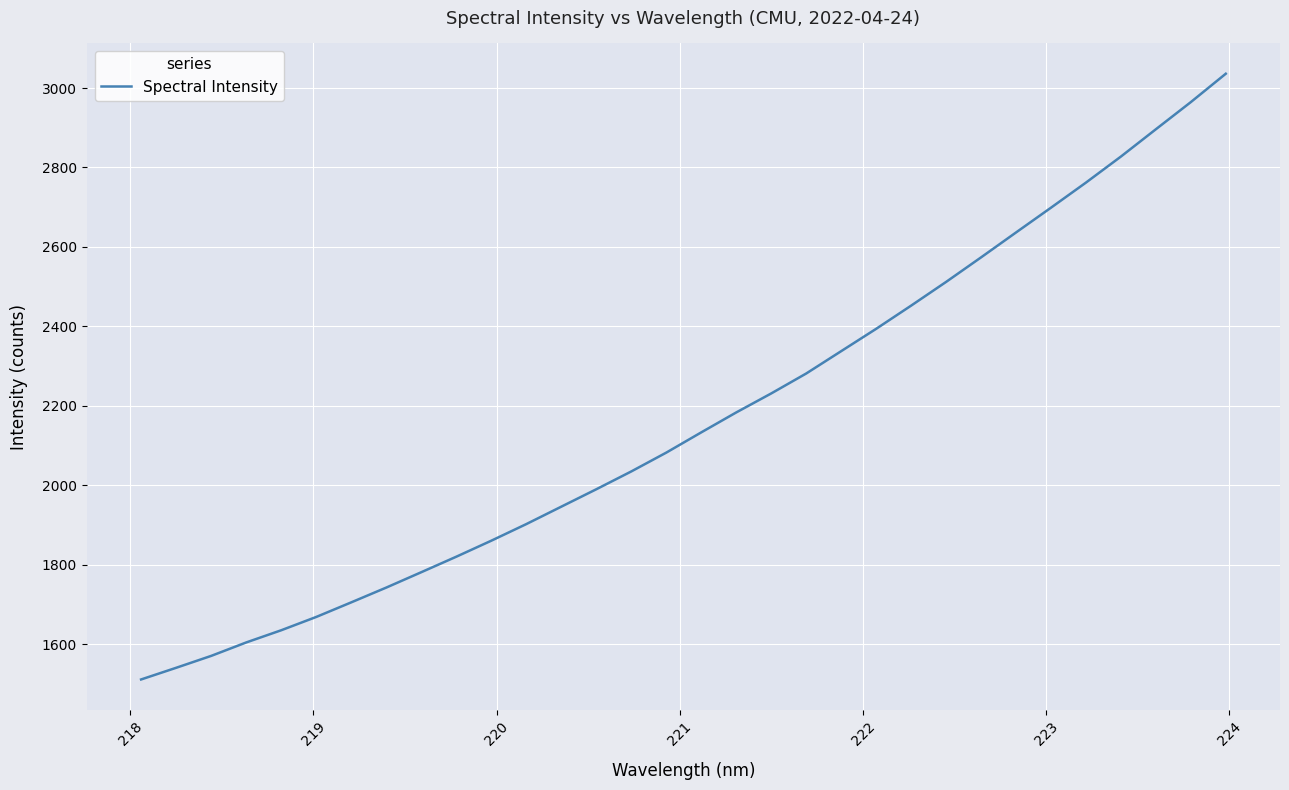

Does the chart have visible grid lines?

Yes